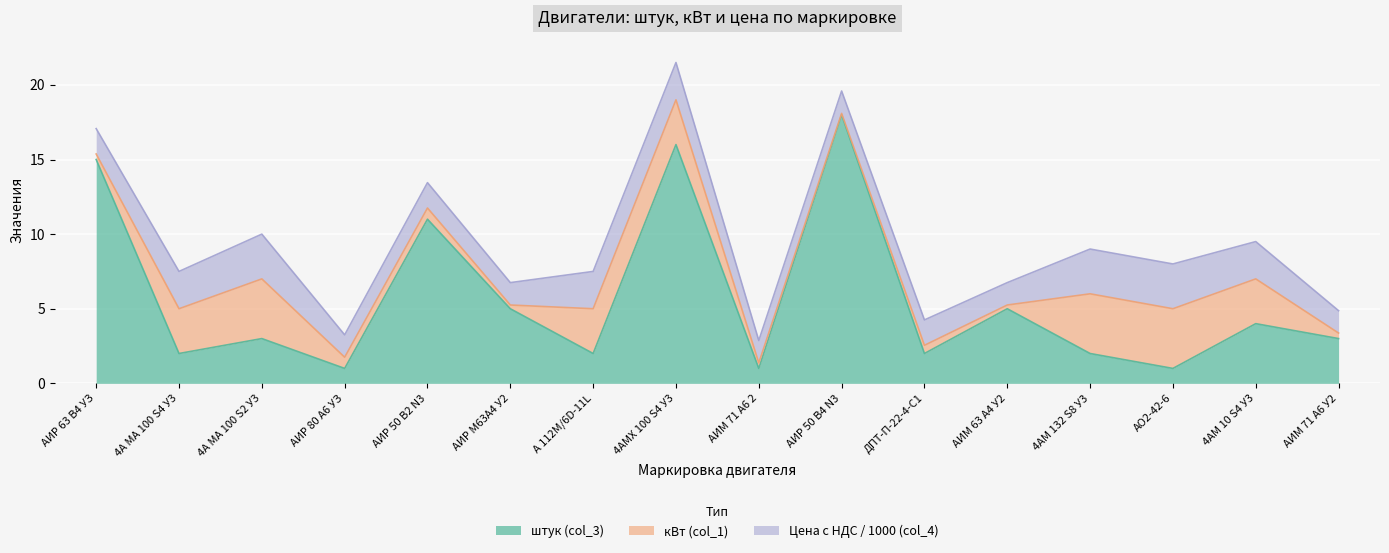

Rank the series at АИР 63 В4 УЗ from highest to lowest value.

штук (col_3), Цена с НДС / 1000 (col_4), кВт (col_1)